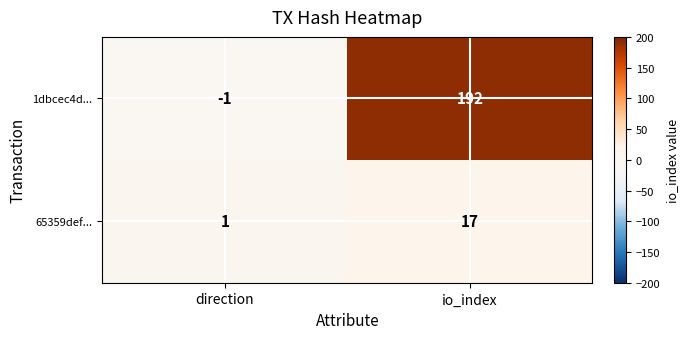

What is the sum of the 1dbcec4d... values at direction and io_index?

191